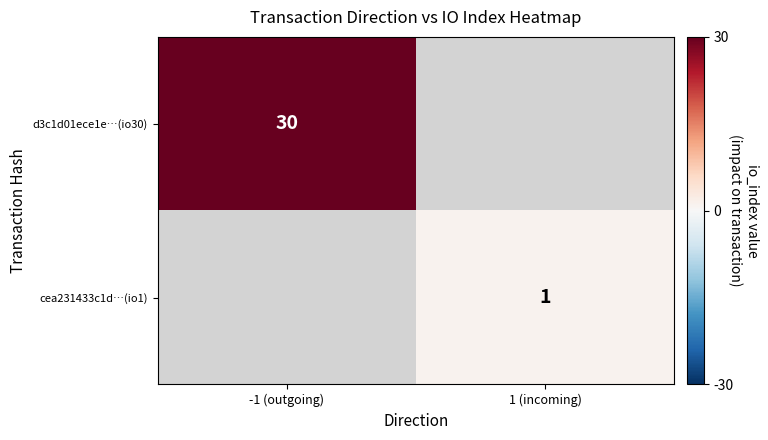

At how many categories does at least one series exceed 14?

1